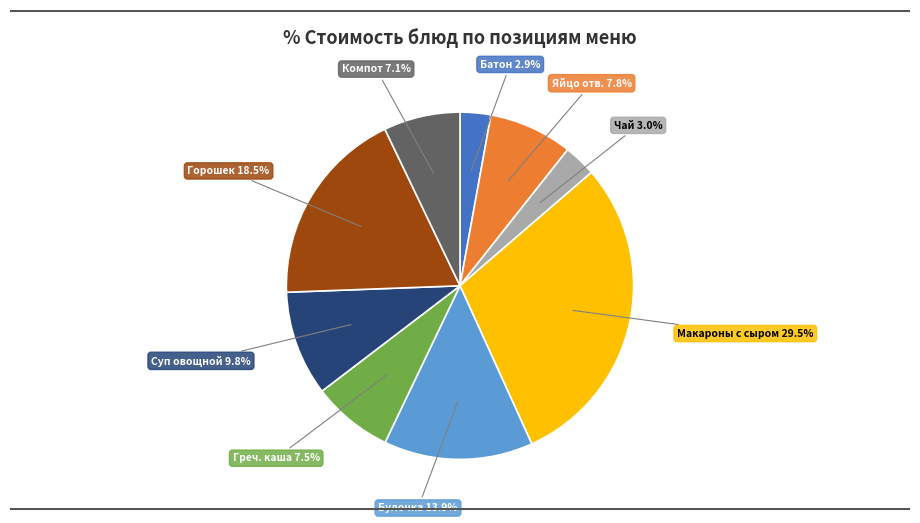

How many slices are in this pie chart?

9